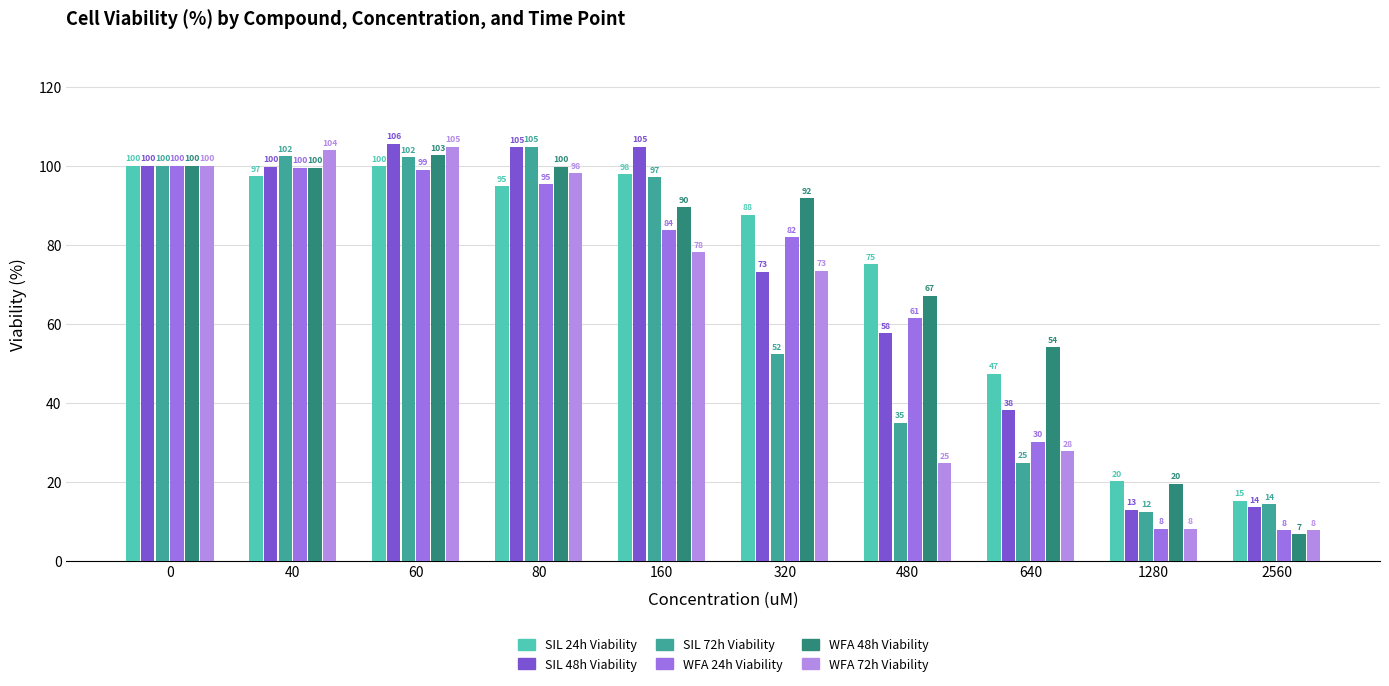

Reading left to right, what are all the values shown in this chart?

SIL 24h Viability: 0=100.0	40=97.4	60=99.9	80=94.9	160=98.0	320=87.6	480=75.1	640=47.3	1280=20.1	2560=15.2
SIL 48h Viability: 0=100.0	40=99.8	60=105.7	80=104.7	160=104.9	320=73.3	480=57.6	640=38.1	1280=12.9	2560=13.5
SIL 72h Viability: 0=100.0	40=102.5	60=102.2	80=104.9	160=97.2	320=52.4	480=35.0	640=24.9	1280=12.4	2560=14.3
WFA 24h Viability: 0=100.0	40=99.5	60=99.0	80=95.3	160=83.7	320=82.0	480=61.4	640=30.1	1280=8.1	2560=7.7
WFA 48h Viability: 0=100.0	40=99.6	60=102.8	80=99.8	160=89.5	320=91.8	480=67.2	640=54.0	1280=19.6	2560=6.8
WFA 72h Viability: 0=100.0	40=104.0	60=104.9	80=98.2	160=78.1	320=73.4	480=24.7	640=27.7	1280=8.1	2560=7.7